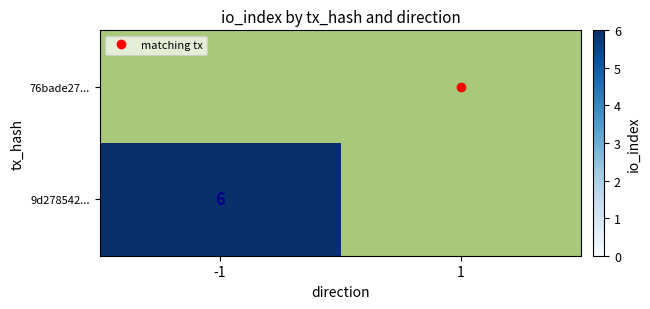

How many values in the 9d278542... series are below 6?

1